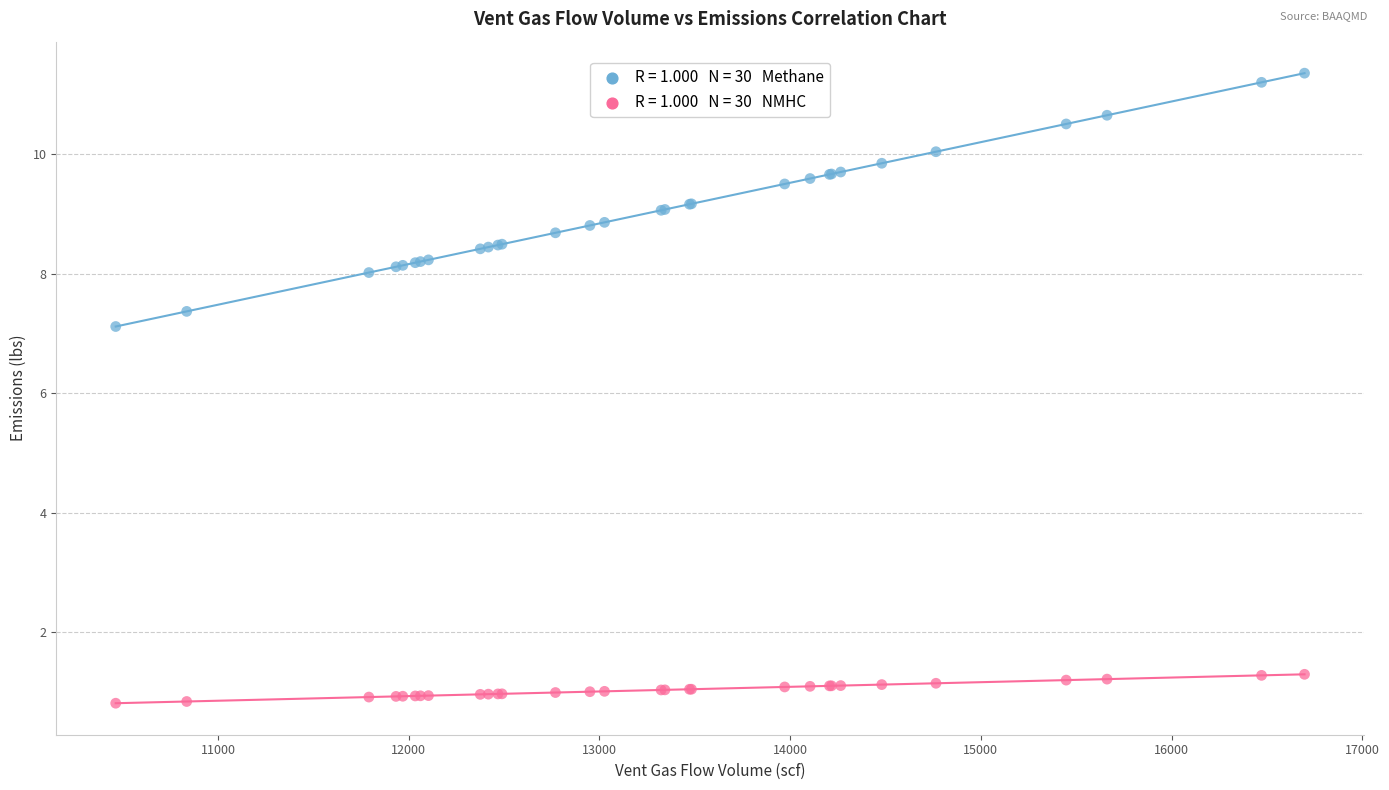

Across all series, what Y value is closest to 6?

7.1